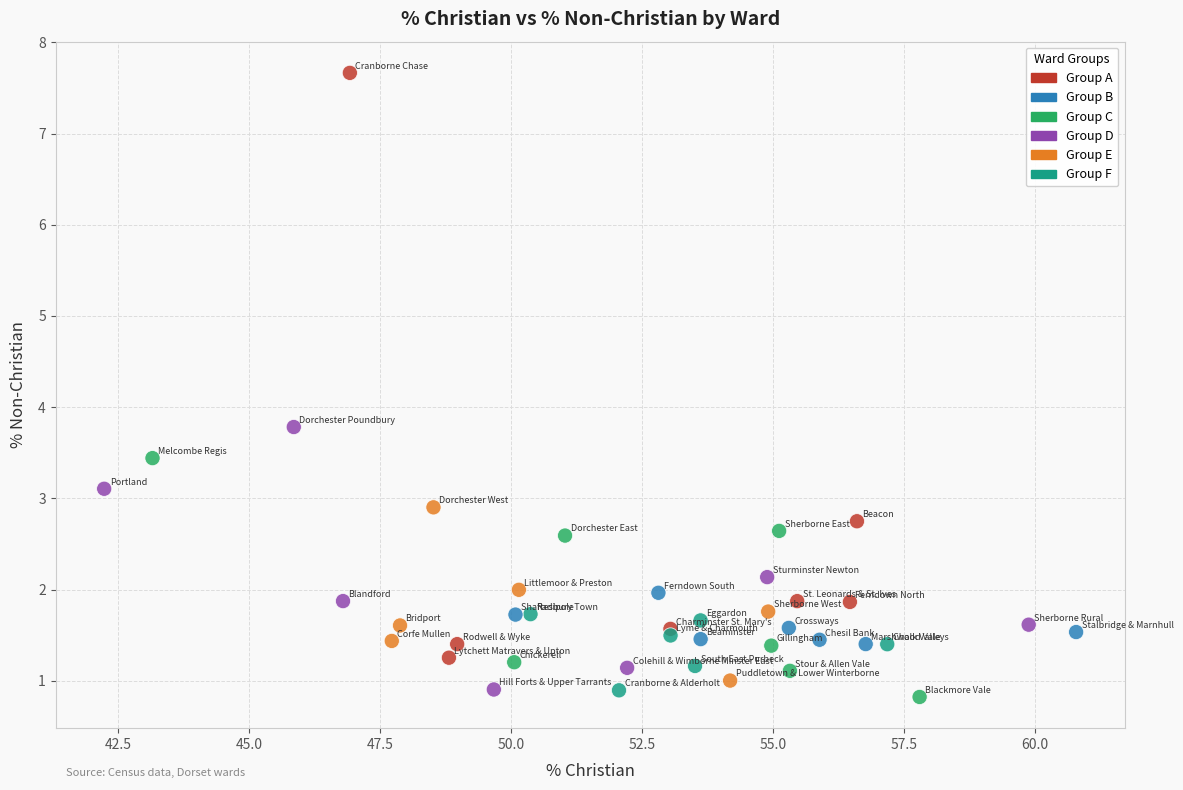

What Y value in the scatter plot is closest to 4?

3.8